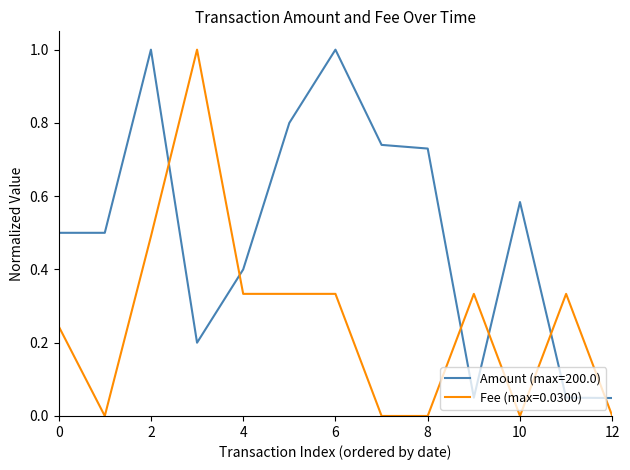

How many times do Amount (max=200.0) and Fee (max=0.0300) cross each other?

6